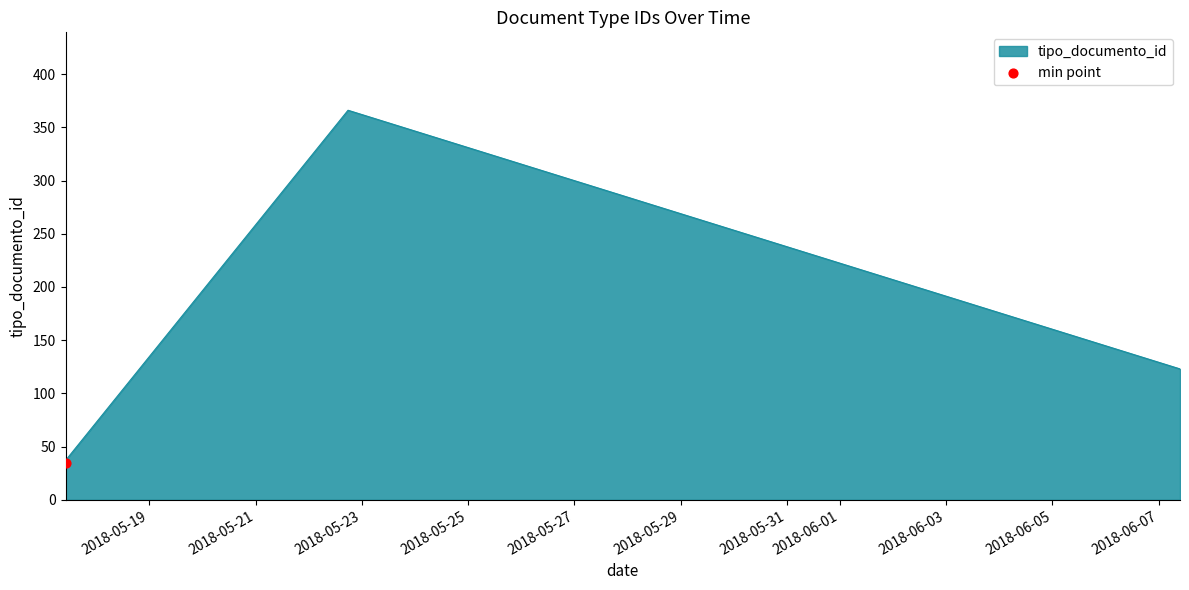

Between 2018-05-17 10:09:49 and 2018-05-17 10:09:49, which is larger?

2018-05-17 10:09:49